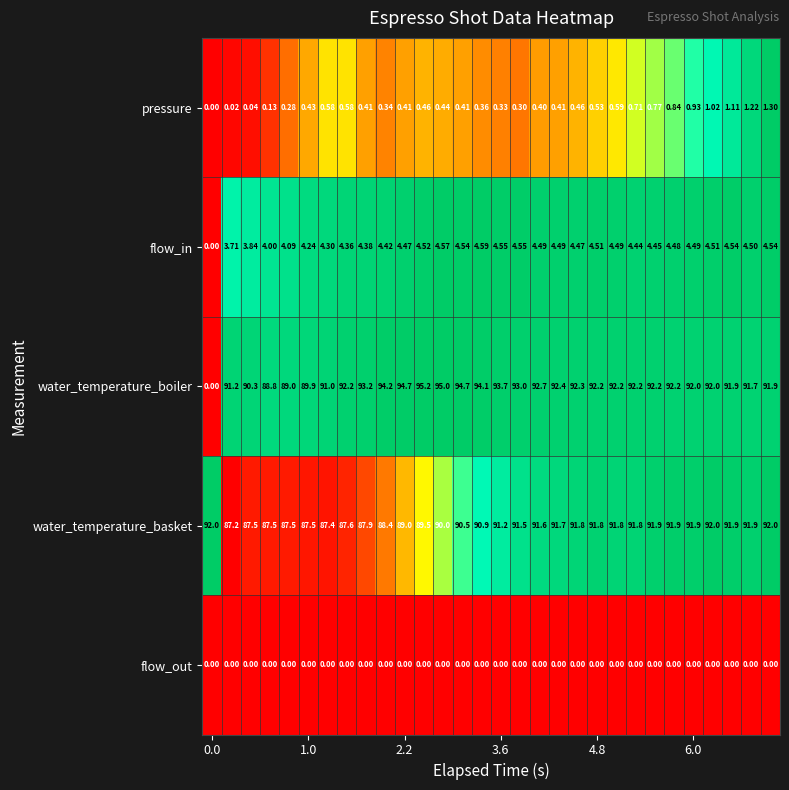

List the series in order of their peak value, lowest first.

flow_out, pressure, flow_in, water_temperature_basket, water_temperature_boiler